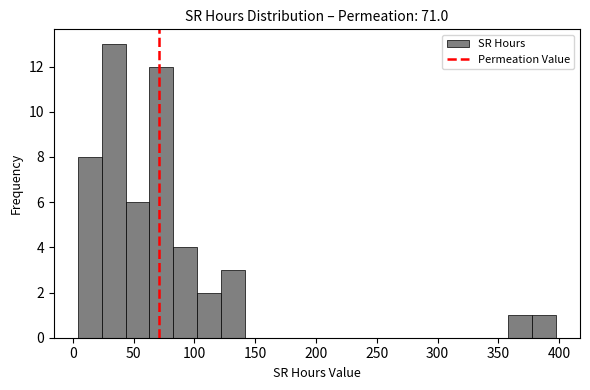

Around what value on the x-axis is the tallest bar? Give the approximate position of its centre, as read against the axis.

35